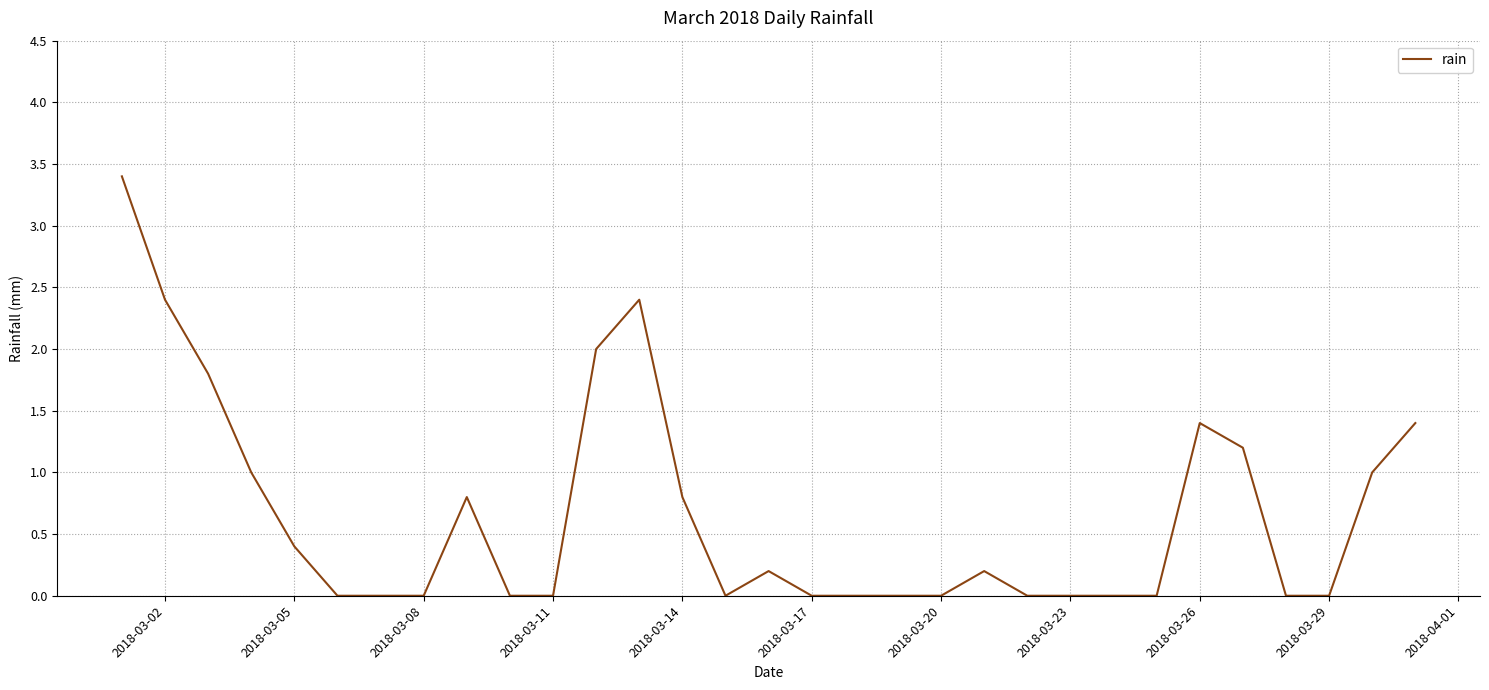

What is the difference between the maximum and minimum values?

3.4